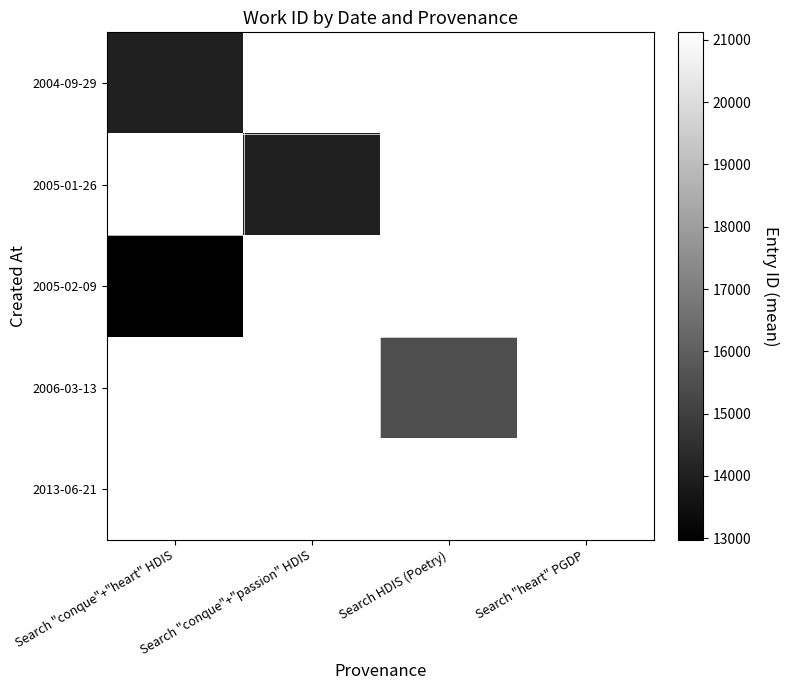

At which label does 2005-02-09 reach its minimum?

Search "conque"+"heart" HDIS